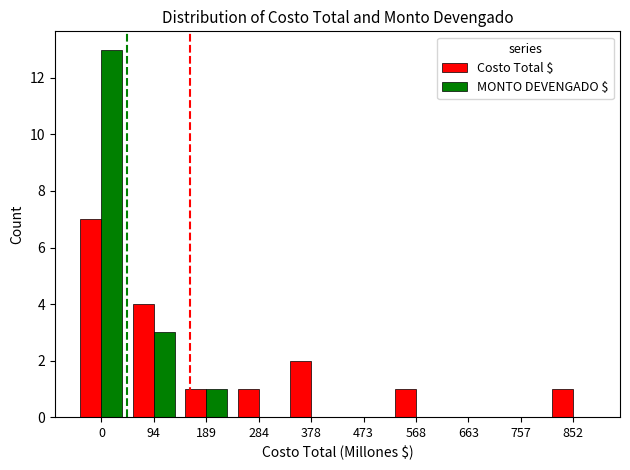

What is the sum of all Costo Total $ values?

17